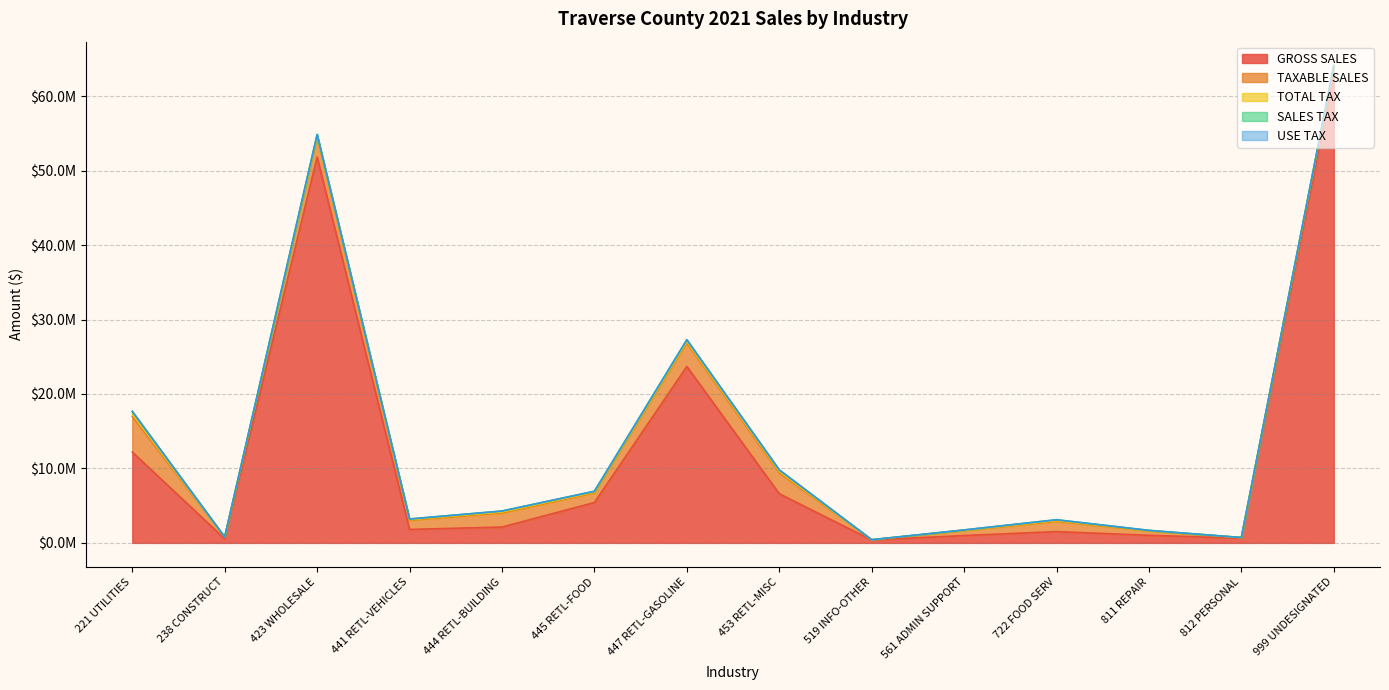

What is the label of the 13th point from the left?

812 PERSONAL